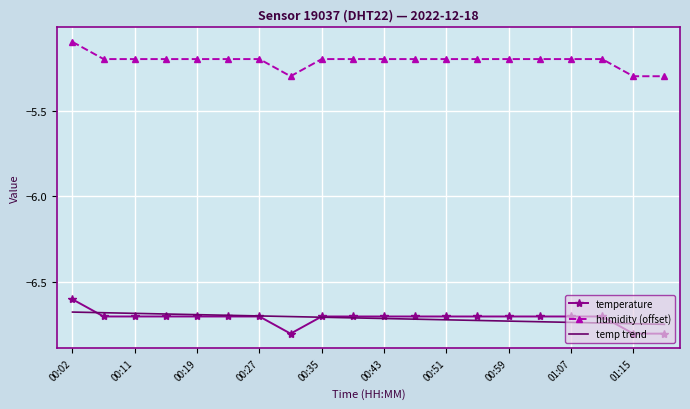

What is the minimum value shown in the chart?

-6.8